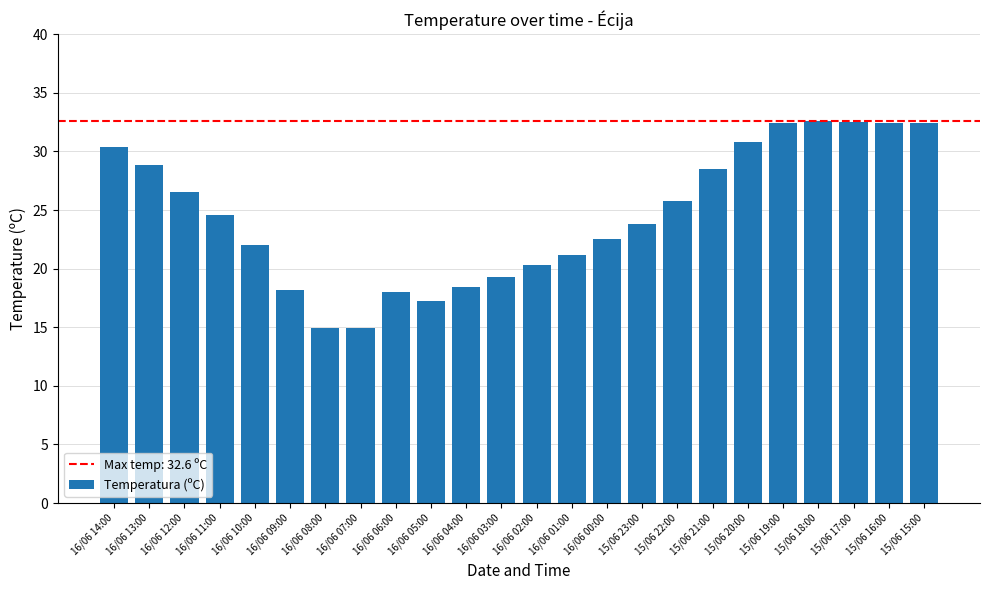

What is the difference between the values at 16/06 08:00 and 16/06 13:00?

13.9